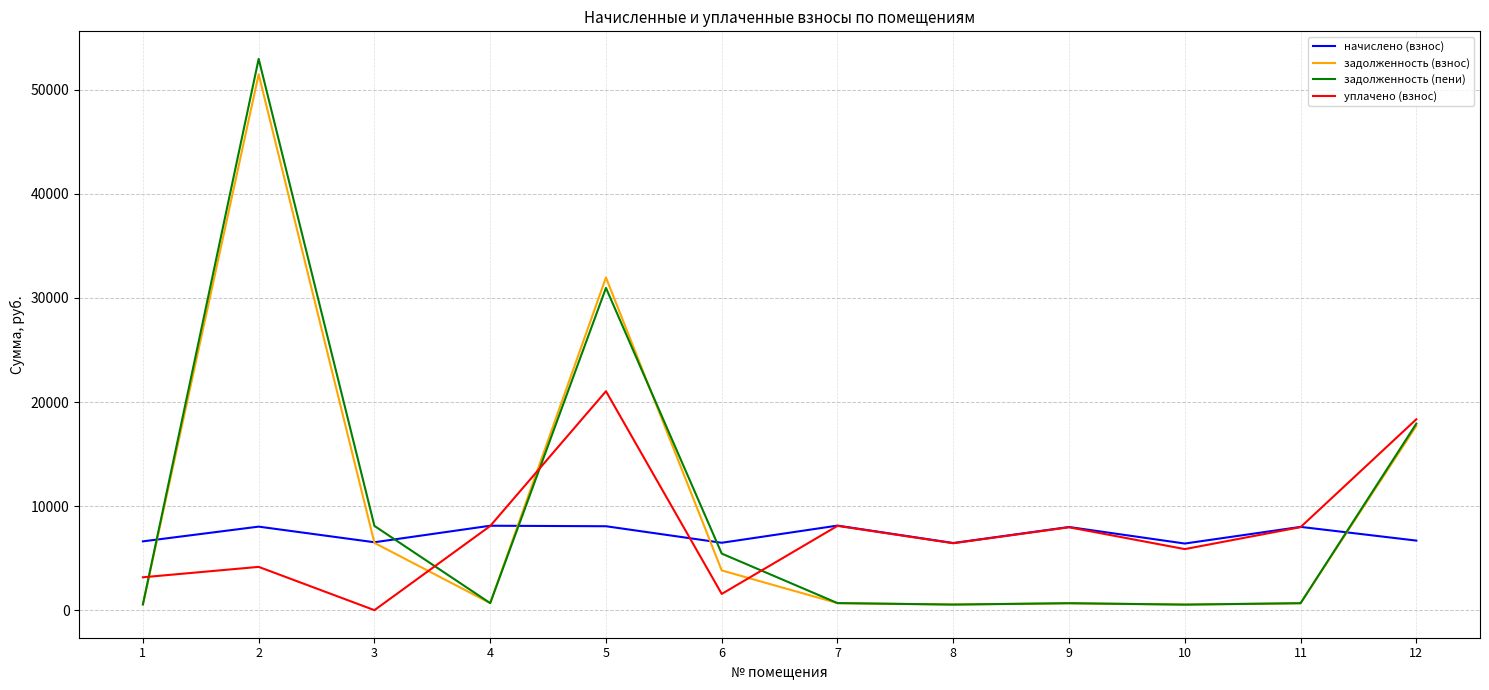

How many intersections are there between задолженность (пени) and начислено (взнос)?

5